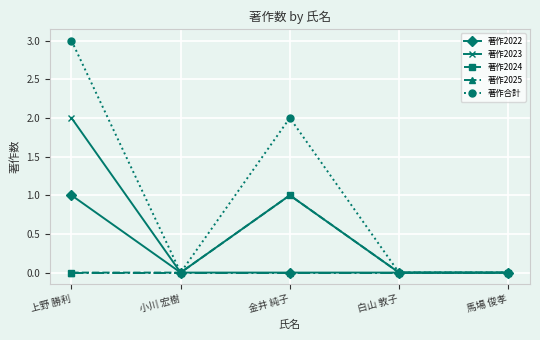

Is this an area chart (filled region under the line)?

No